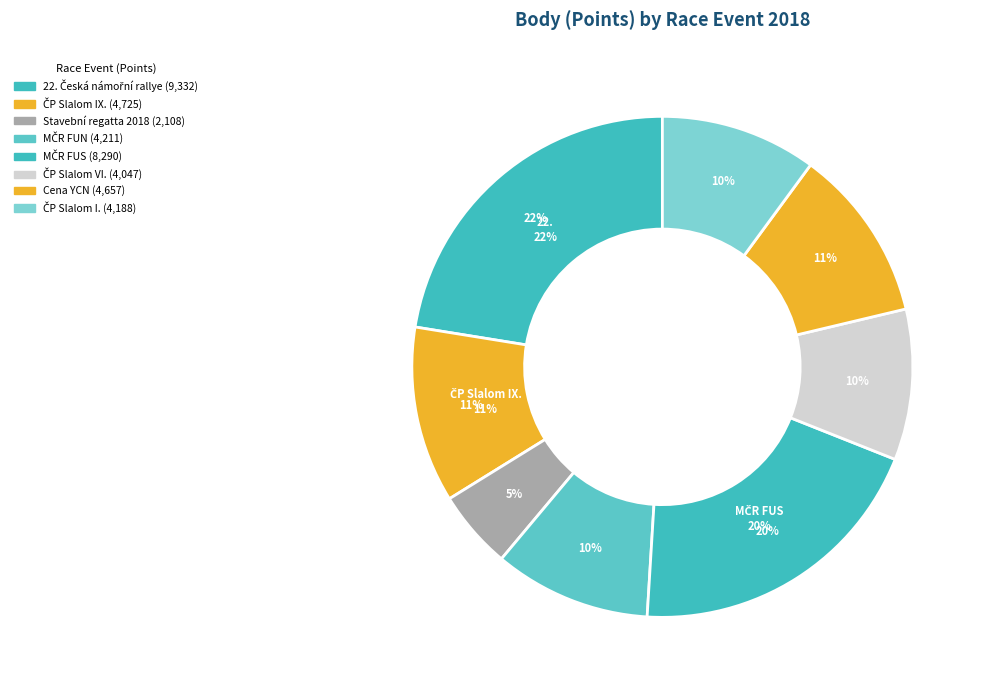

What percentage is NOT represented by MČR FUN?

89.9%